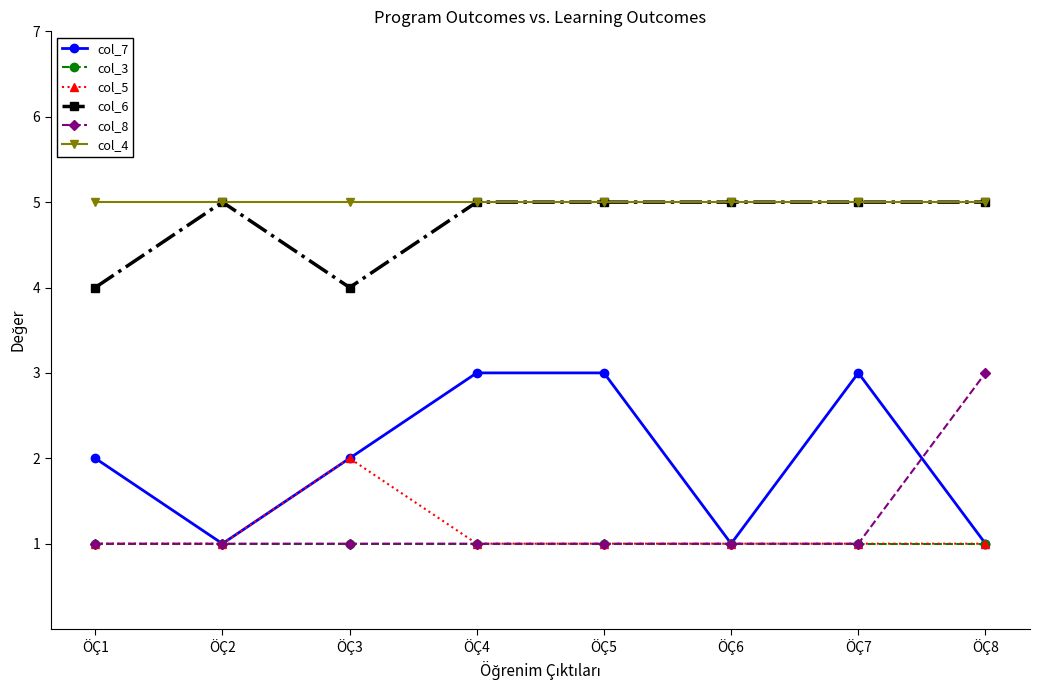

Does the chart have visible grid lines?

No